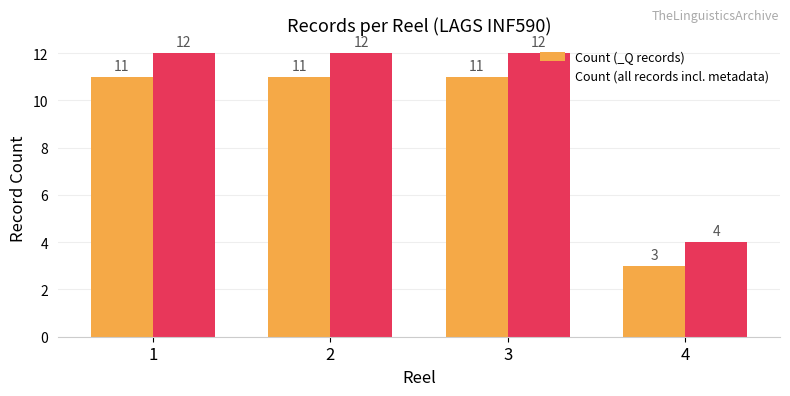

What is the total value across all series at 1?

23